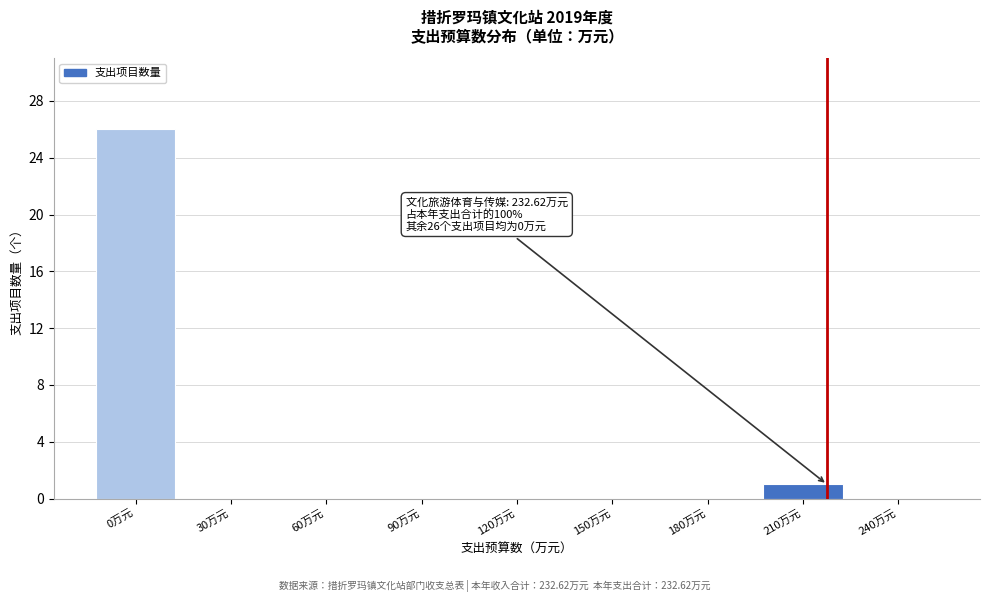

Reading left to right, what are all the values shown in this chart?

0万元=26	30万元=0	60万元=0	90万元=0	120万元=0	150万元=0	180万元=0	210万元=1	240万元=0